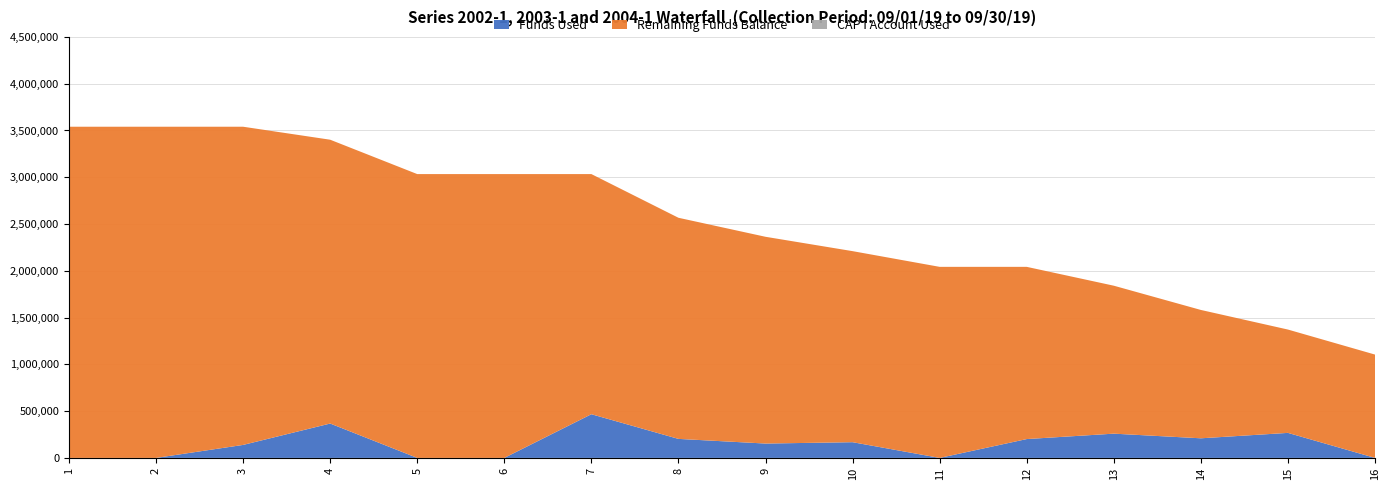

Reading left to right, extract all data points from this chart.

Funds Used: 1=0.0	2=0.0	3=138818.6	4=367413.6	5=0.0	6=0.0	7=467046.2	8=203245.1	9=153481.6	10=167941.0	11=0.0	12=201465.1	13=259181.0	14=209588.9	15=267462.0	16=0.0
Remaining Funds Balance: 1=3540279.5	2=3540279.5	3=3401460.9	4=3034047.2	5=3034047.2	6=3034047.2	7=2567001.0	8=2363755.9	9=2210274.3	10=2042333.3	11=2042333.3	12=1840868.2	13=1581687.2	14=1372098.3	15=1104636.3	16=1104636.3
CAP I Account Used: 1=0.0	2=0.0	3=0.0	4=0.0	5=0.0	6=0.0	7=0.0	8=0.0	9=0.0	10=0.0	11=0.0	12=0.0	13=0.0	14=0.0	15=0.0	16=0.0